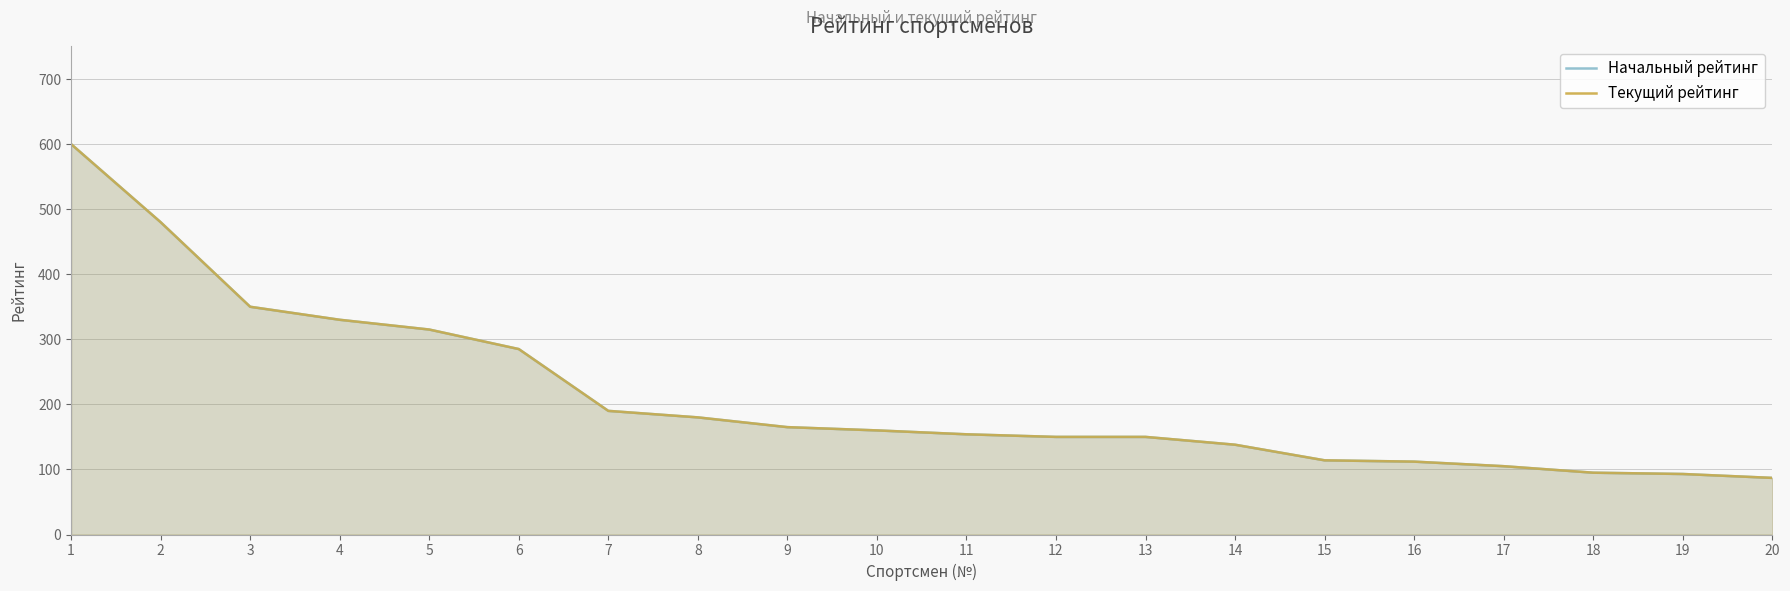

How many lines are shown in the chart?

2